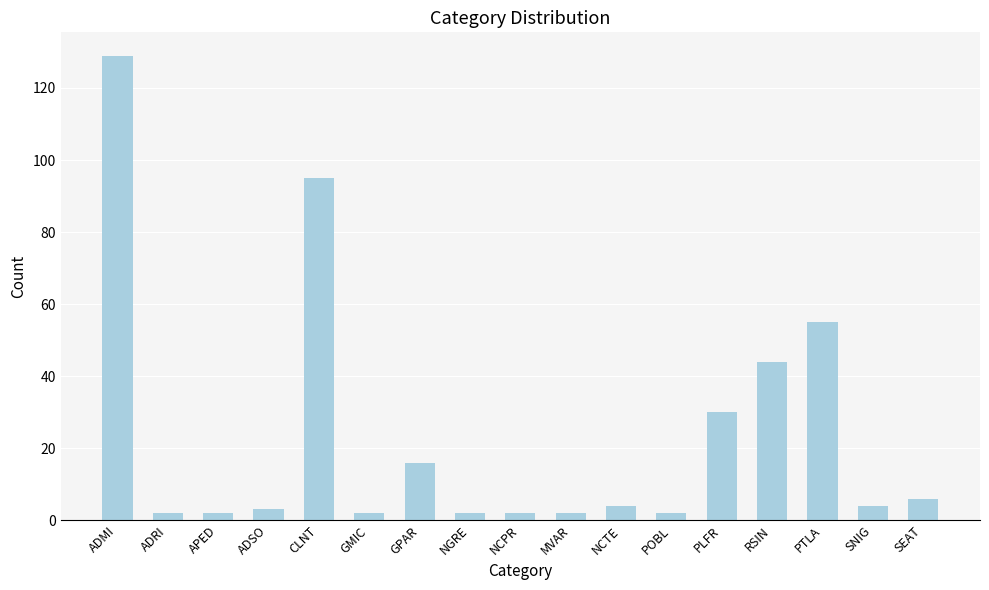

How many values are below 4?

8